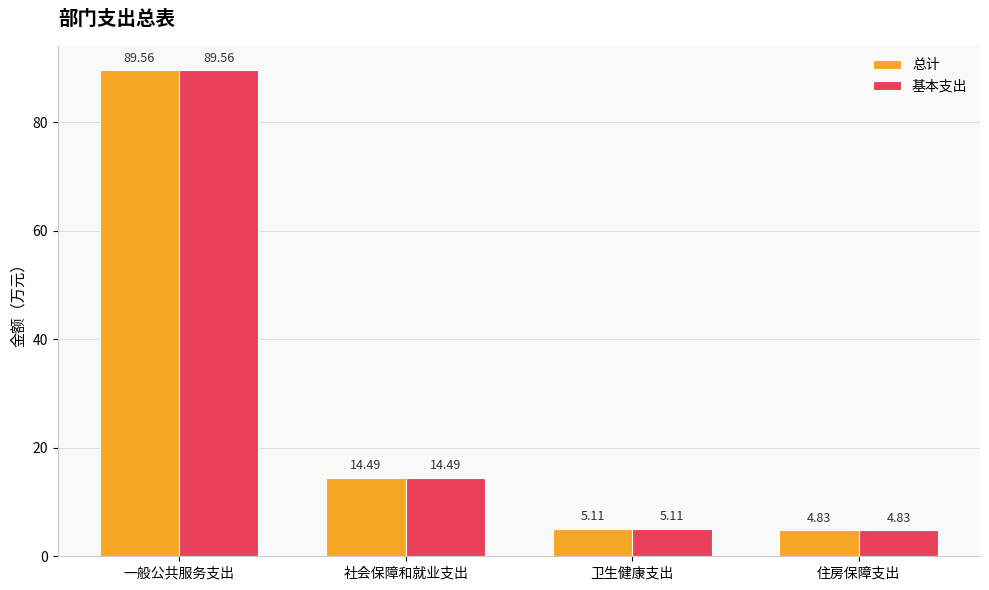

What is the sum of all 基本支出 values?

114.0